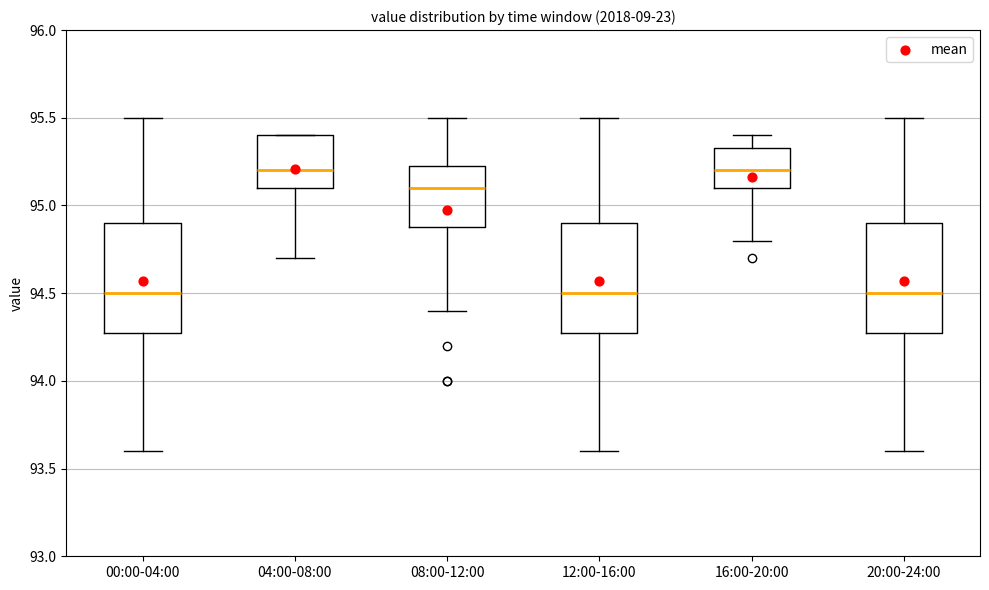

Where is the lower edge of the box for 16:00-20:00 on the y-axis? The values are not printed on the chart, so give them approximately, as read against the axis.

95.10